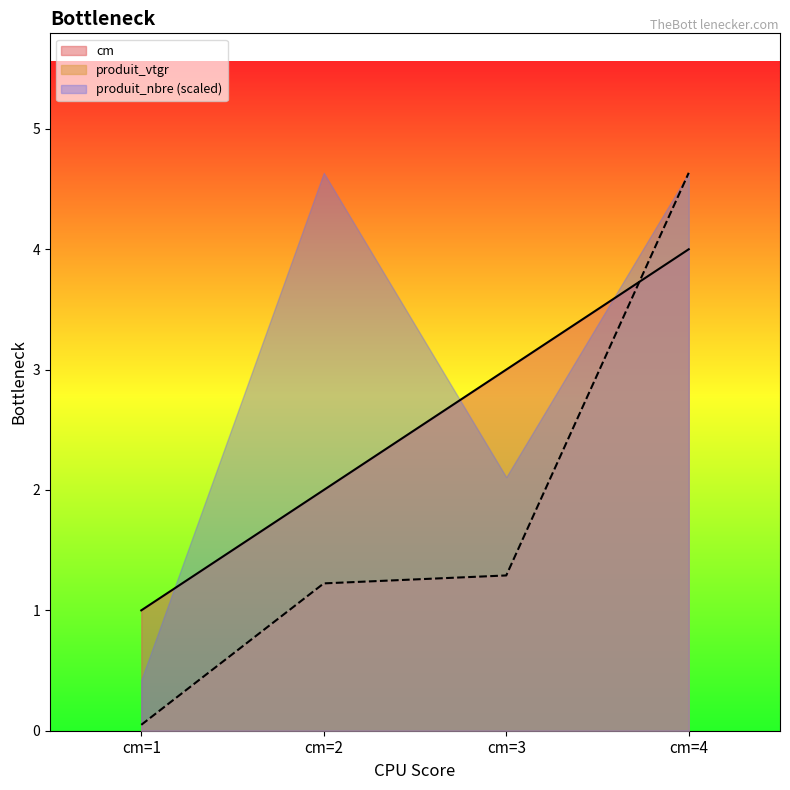

The produit_vtgr series shows 0.6 at cm=3. True or false?

False